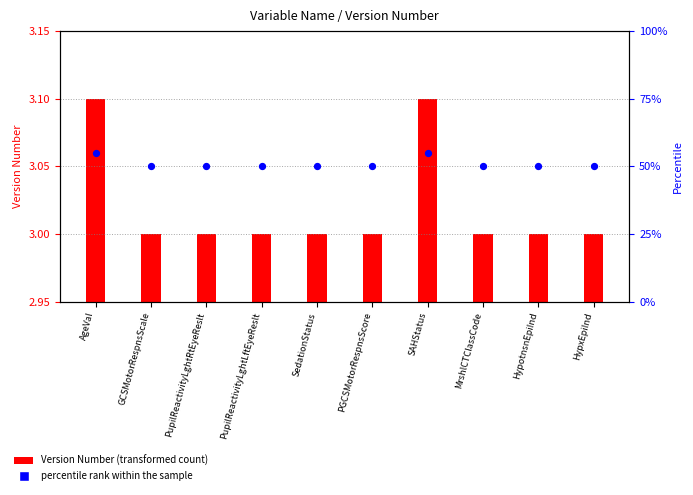

Which has a higher value, SAHStatus or PGCSMotorRespnsScore?

SAHStatus